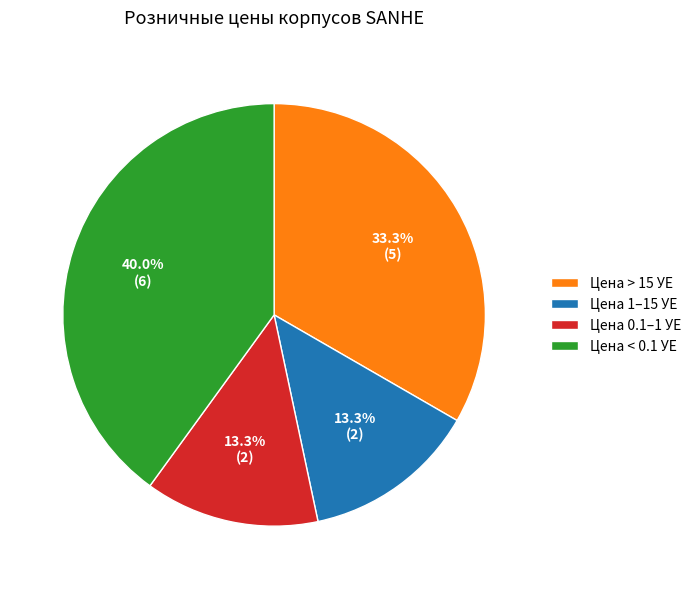

Approximately how many times larger is the value at Цена 0.1–1 УЕ compared to Цена 1–15 УЕ?

1.0